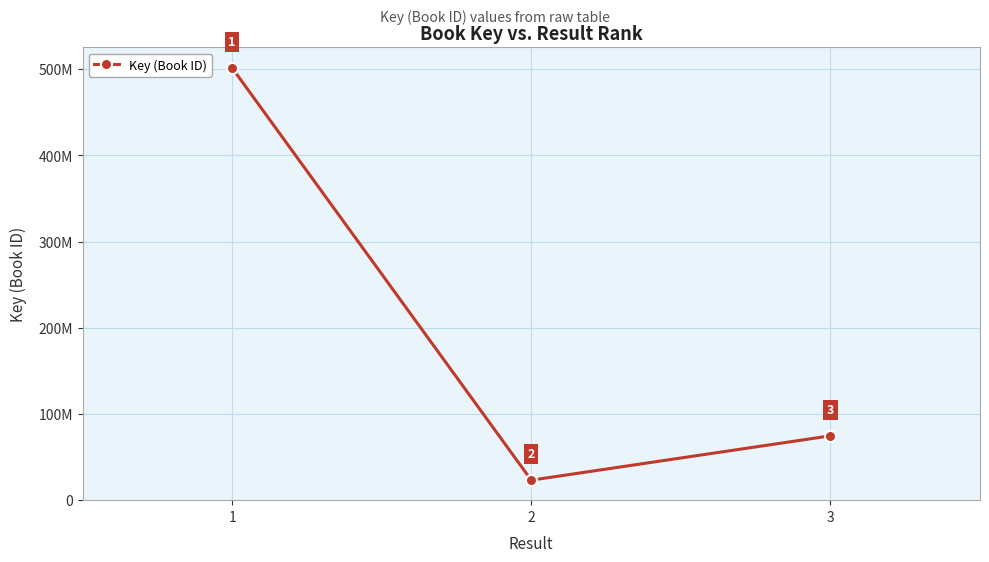

What is the value of the 1st point from the left?

501443681